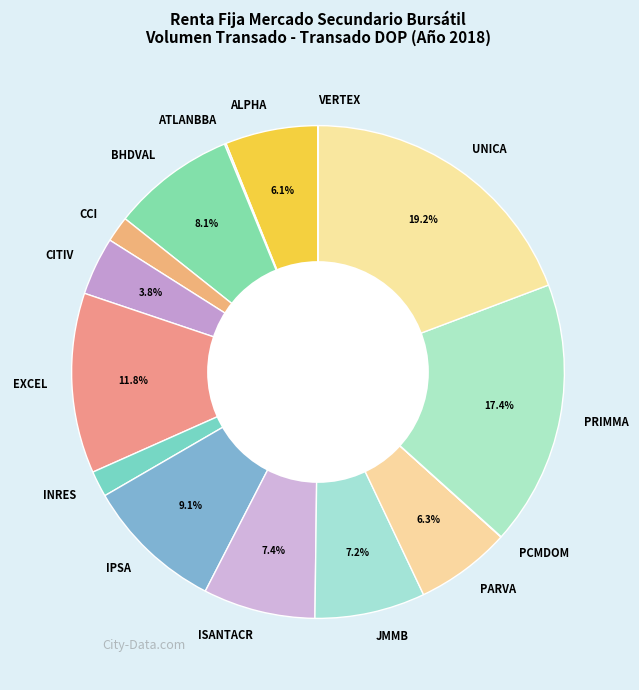

What is the largest slice in the pie chart?

UNICA